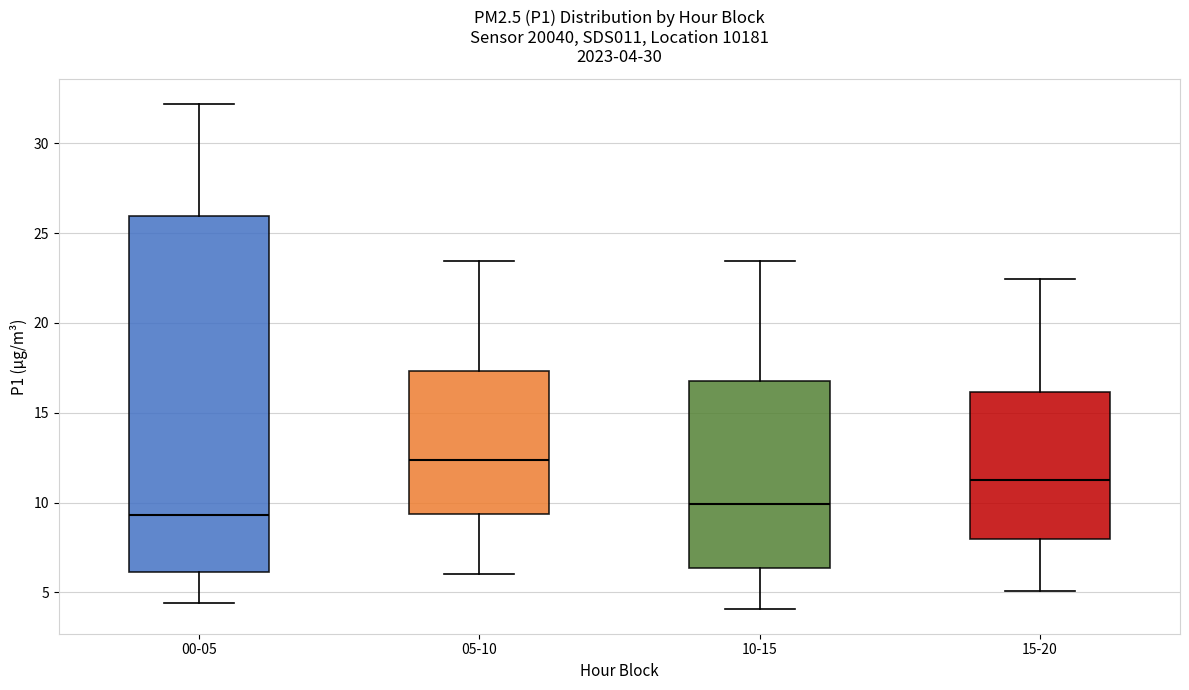

Which box has the highest median line?

05-10